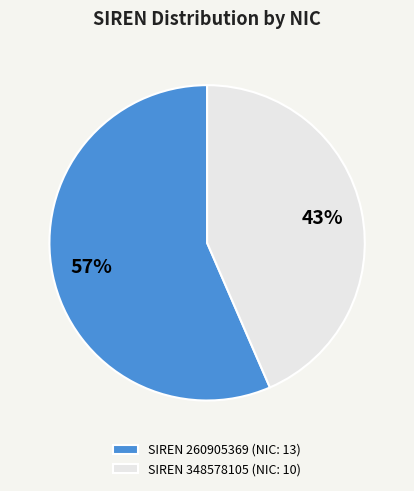

Is it true that SIREN 348578105 (NIC: 10) is 49% of the pie?

False